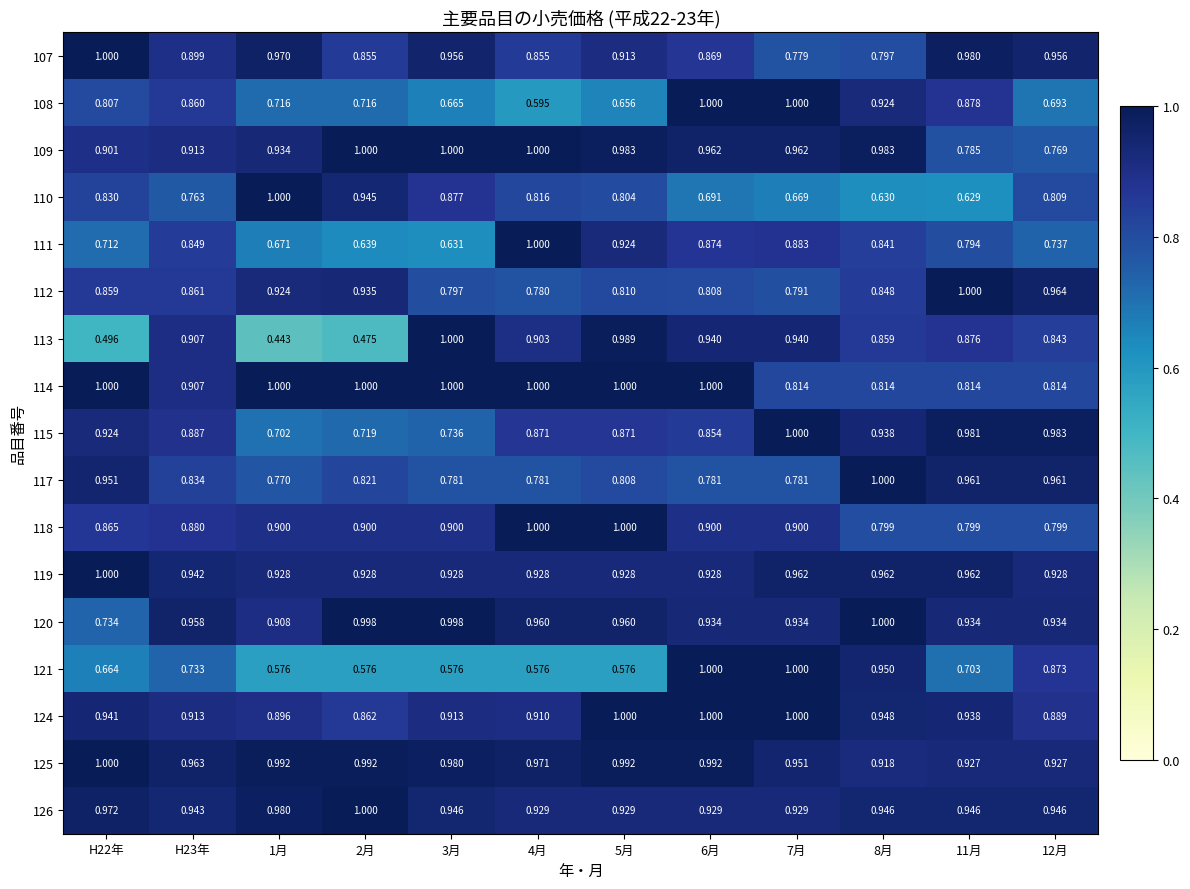

At which category is the sum across all series the highest?

6月